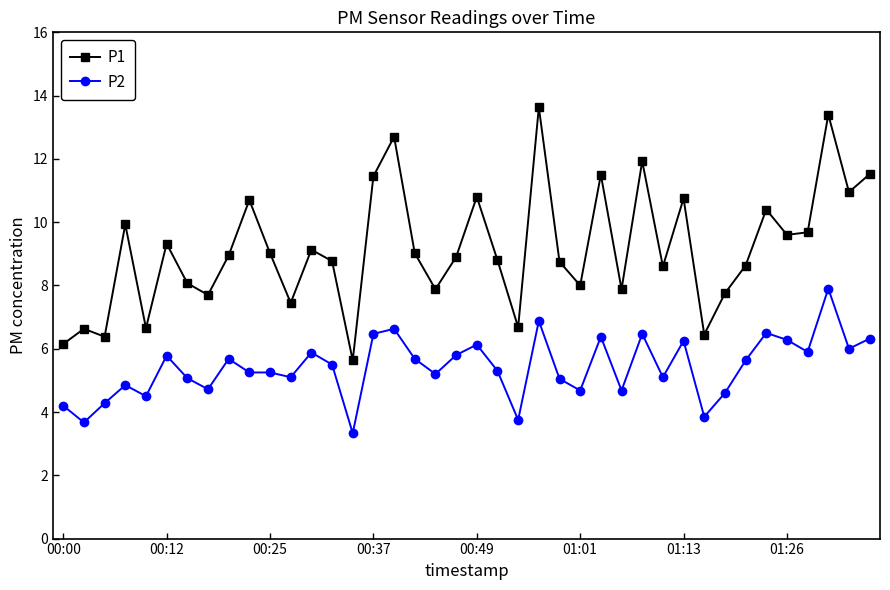

True or false: P2 has more than 1 interior local peaks.

True